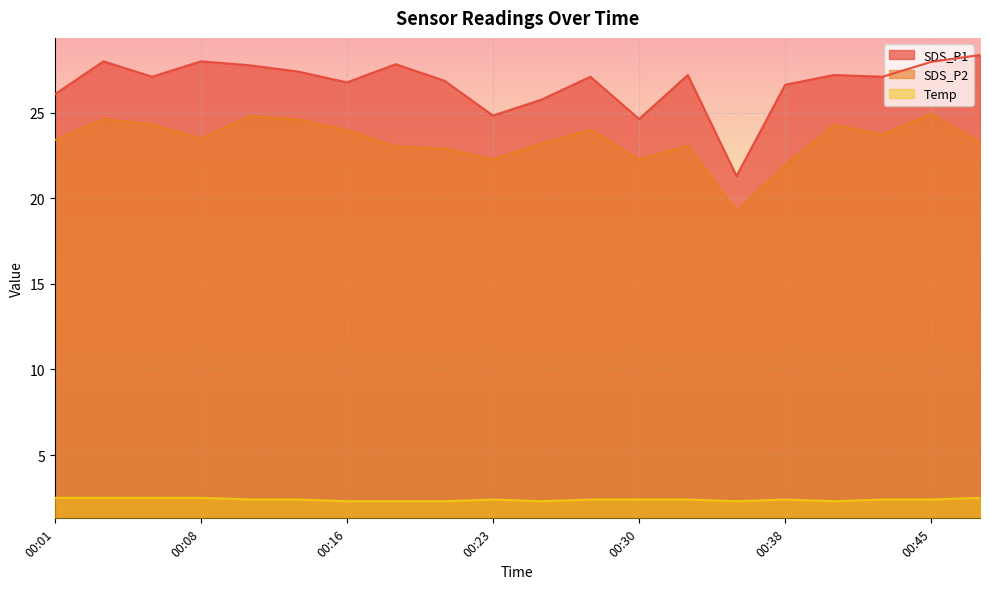

The value of SDS_P2 at 00:06 is 37.7. True or false?

False